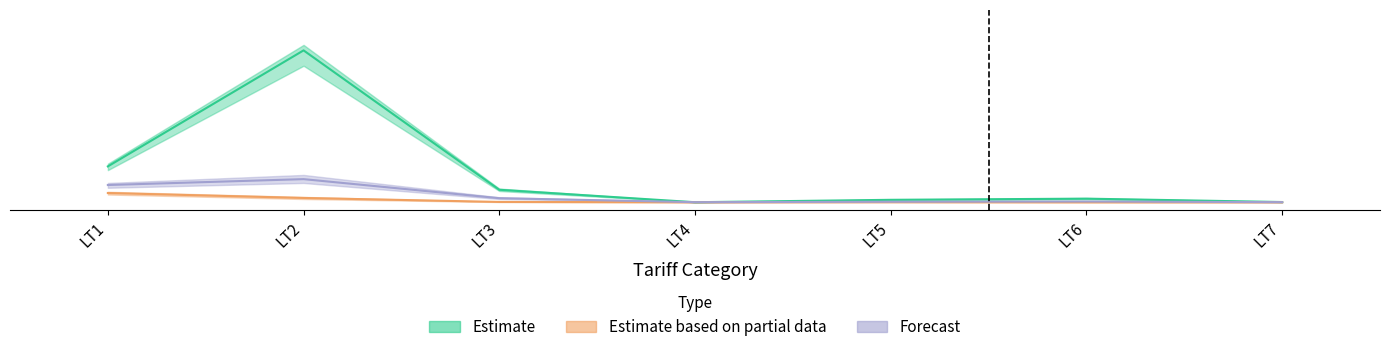

What is the average value of the Estimate series?

1.8